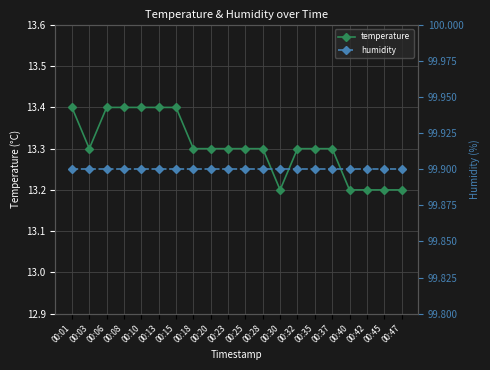

What is the approximate value of temperature at 00:35?

13.3